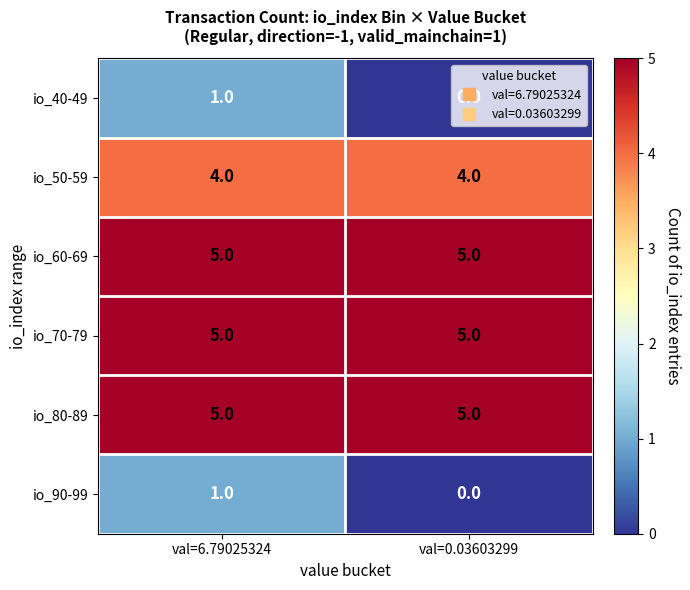

At which label is io_40-49 closest to 0?

val=0.03603299